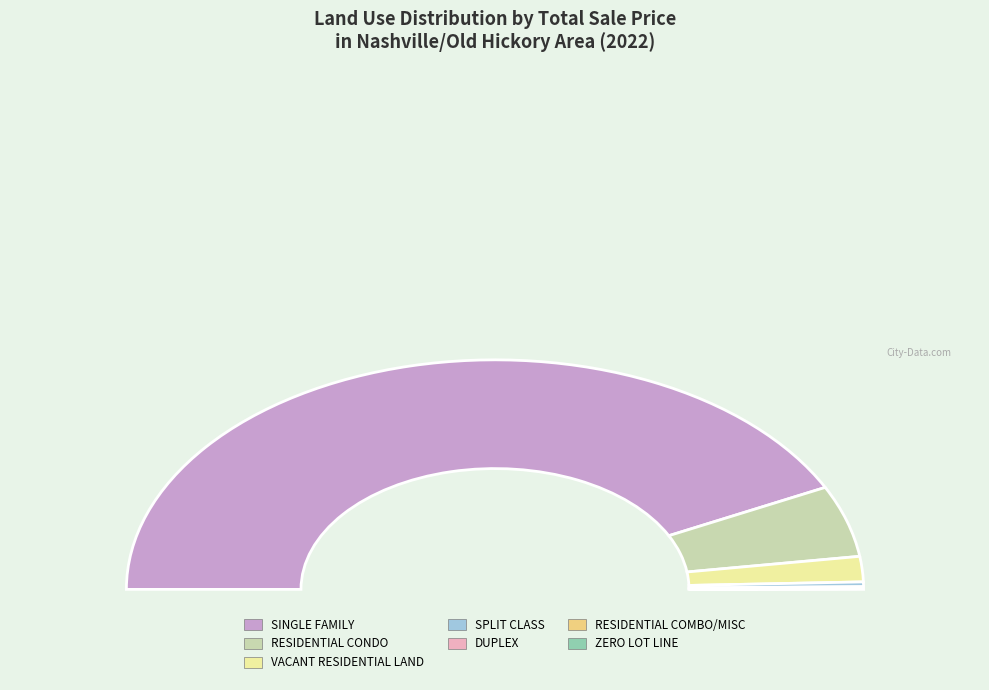

How many segments does this pie chart have?

7